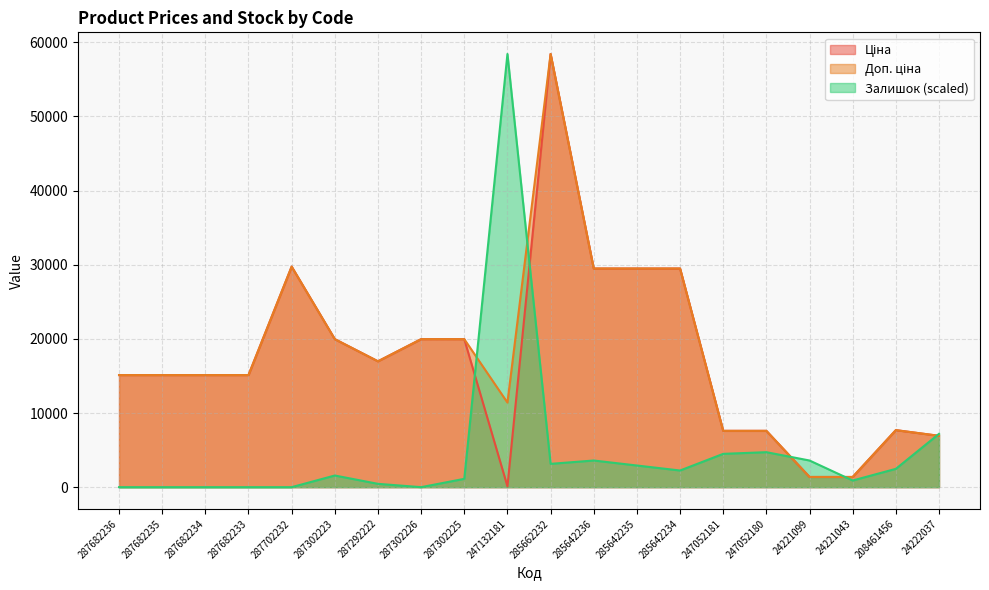

At how many categories does at least one series exceed 34689?

2